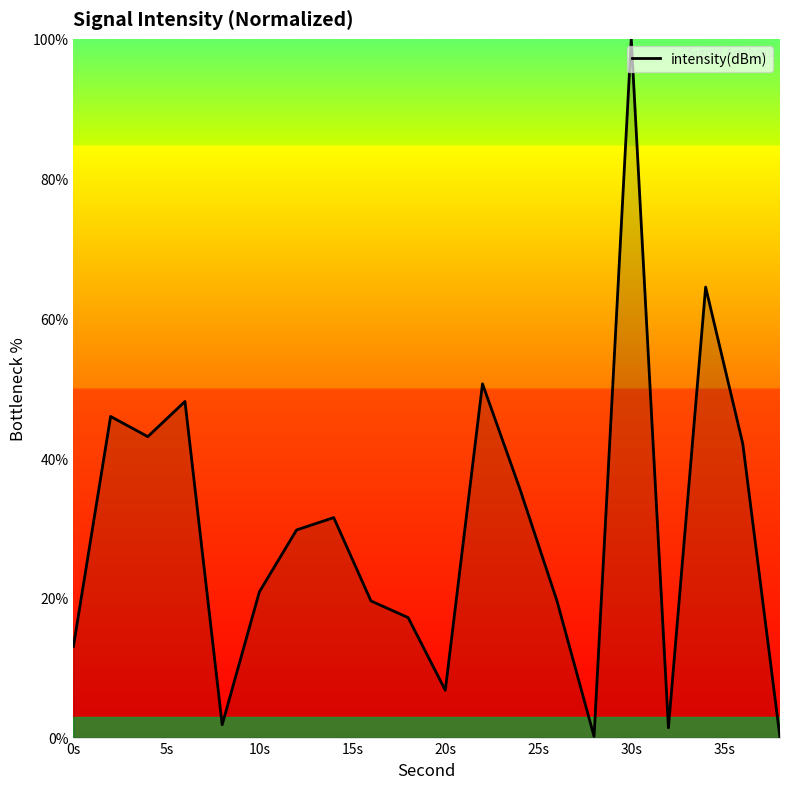

What is the maximum value shown in the chart?

100.0